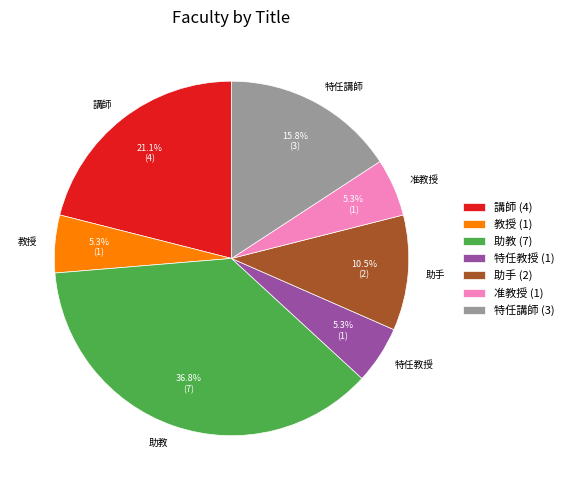

Do 講師 and 教授 together represent more than half of the pie?

No